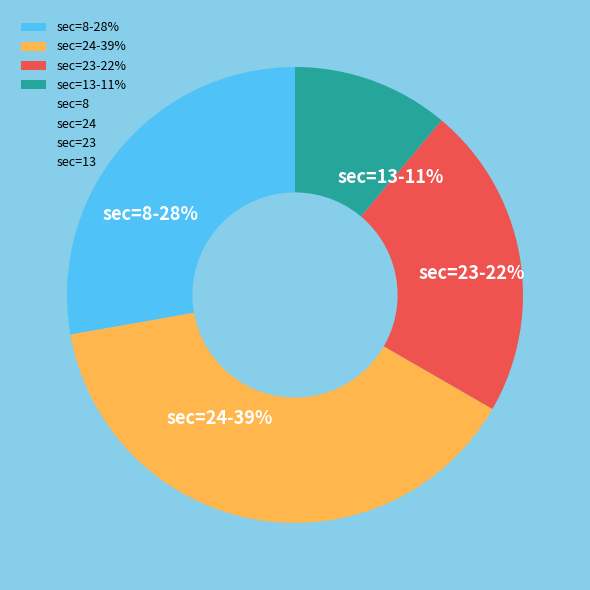

Is it true that sec=8-28% is 17% of the pie?

False